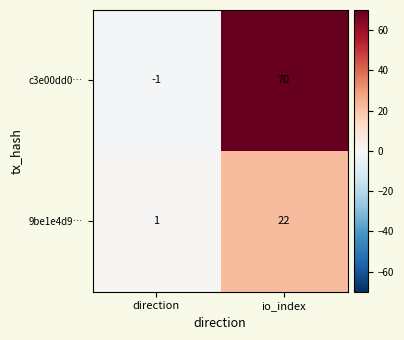

Which series has the largest range (max minus min)?

c3e00dd0…